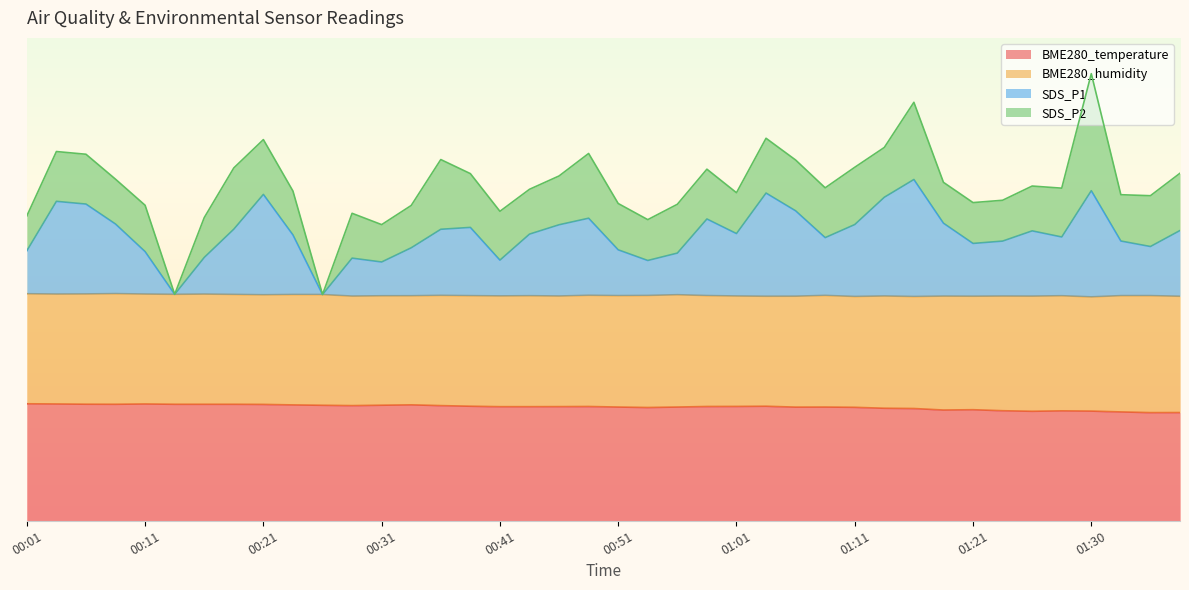

Is the value of BME280_temperature at 00:36 greater than the value of SDS_P1 at 00:41?

No